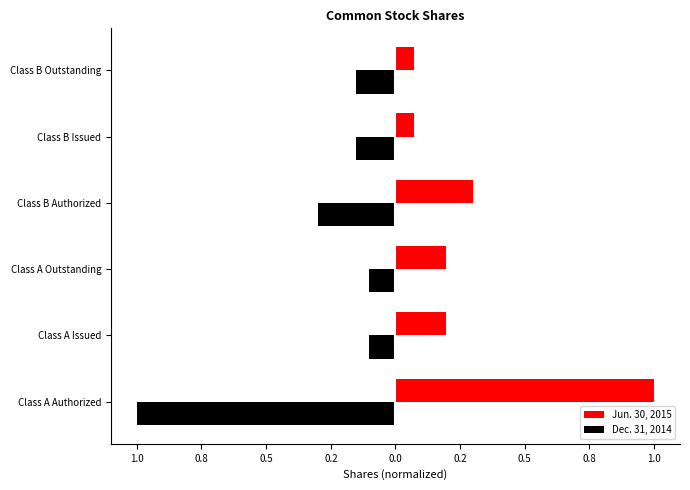

What is the minimum value shown in the chart?

-1.0